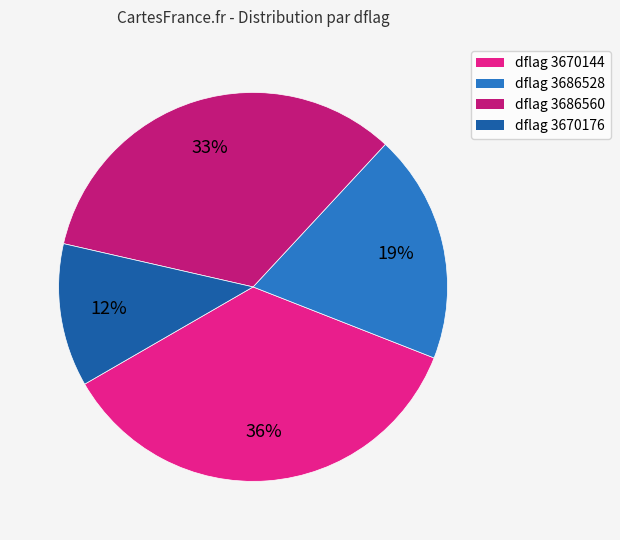

To the nearest percent, what is the difference between the largest and smallest slice percentages?

24%